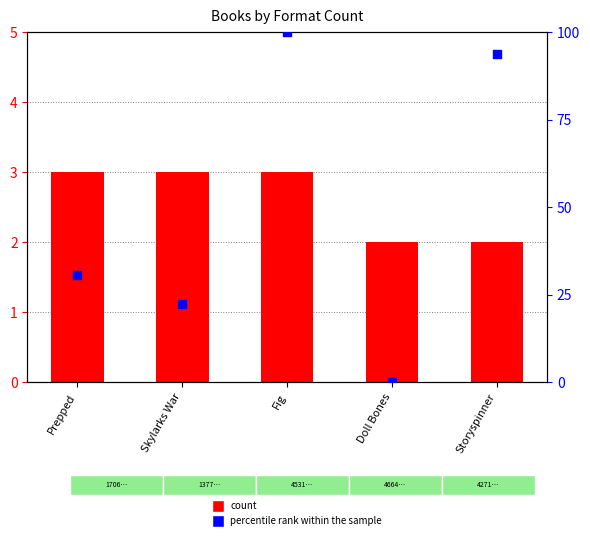

Which series has the widest spread of Y values?

percentile rank within the sample